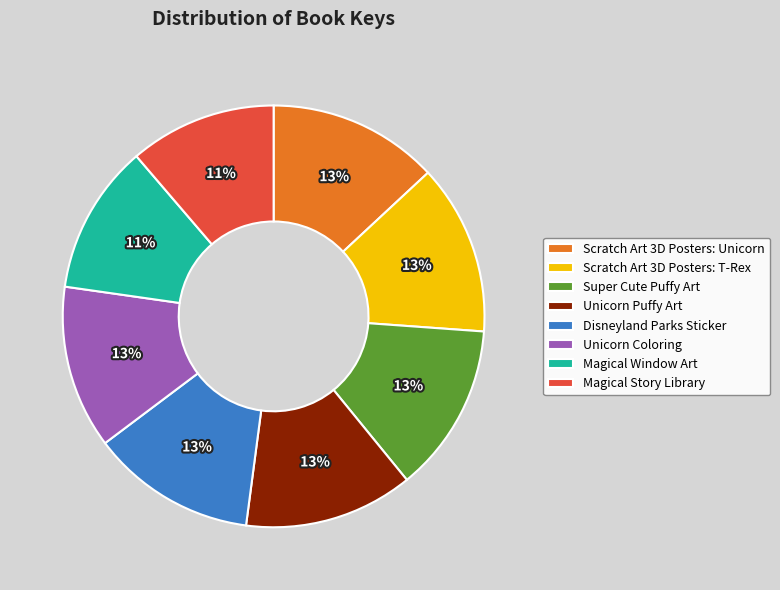

To the nearest percent, what is the difference between the largest and smallest slice percentages?

2%